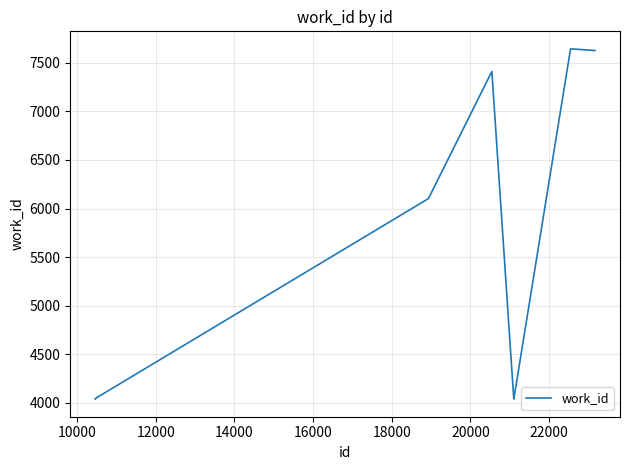

What is the minimum value shown in the chart?

4038